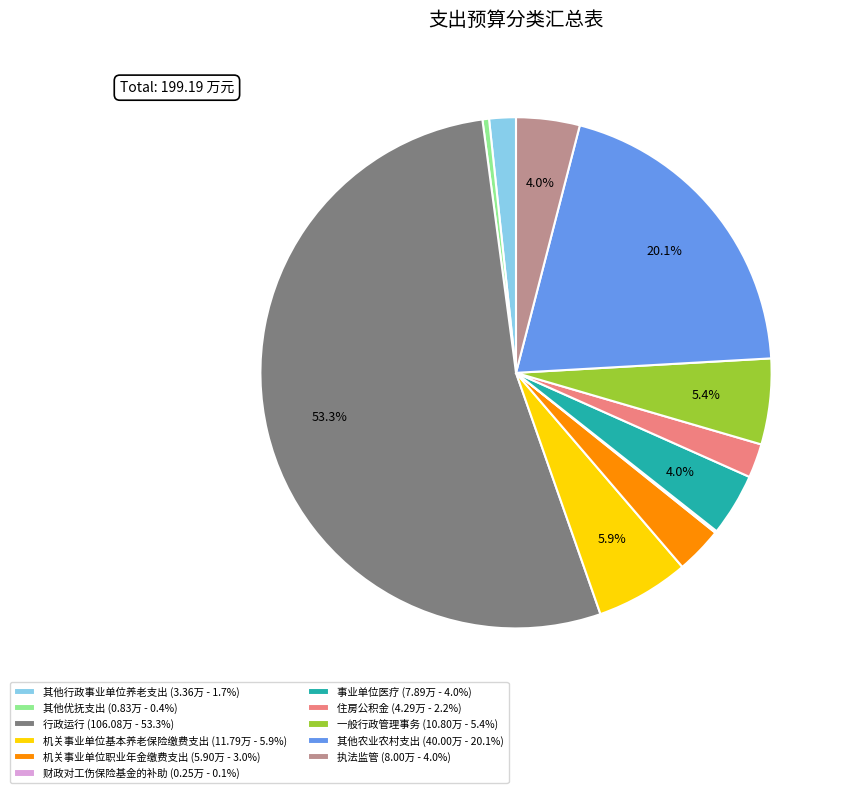

Does any single category account for the majority?

Yes